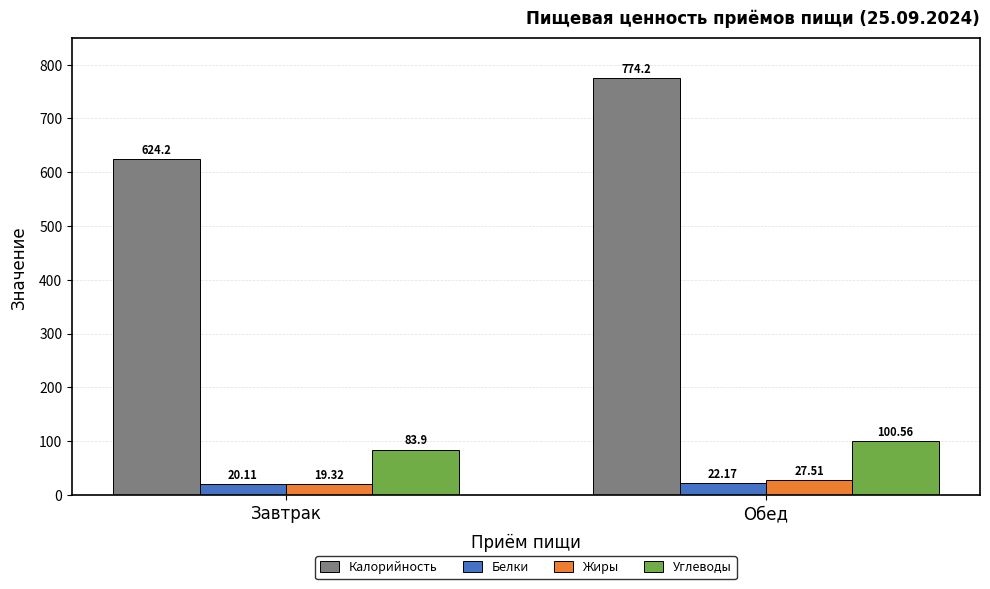

Are the bars horizontal?

No